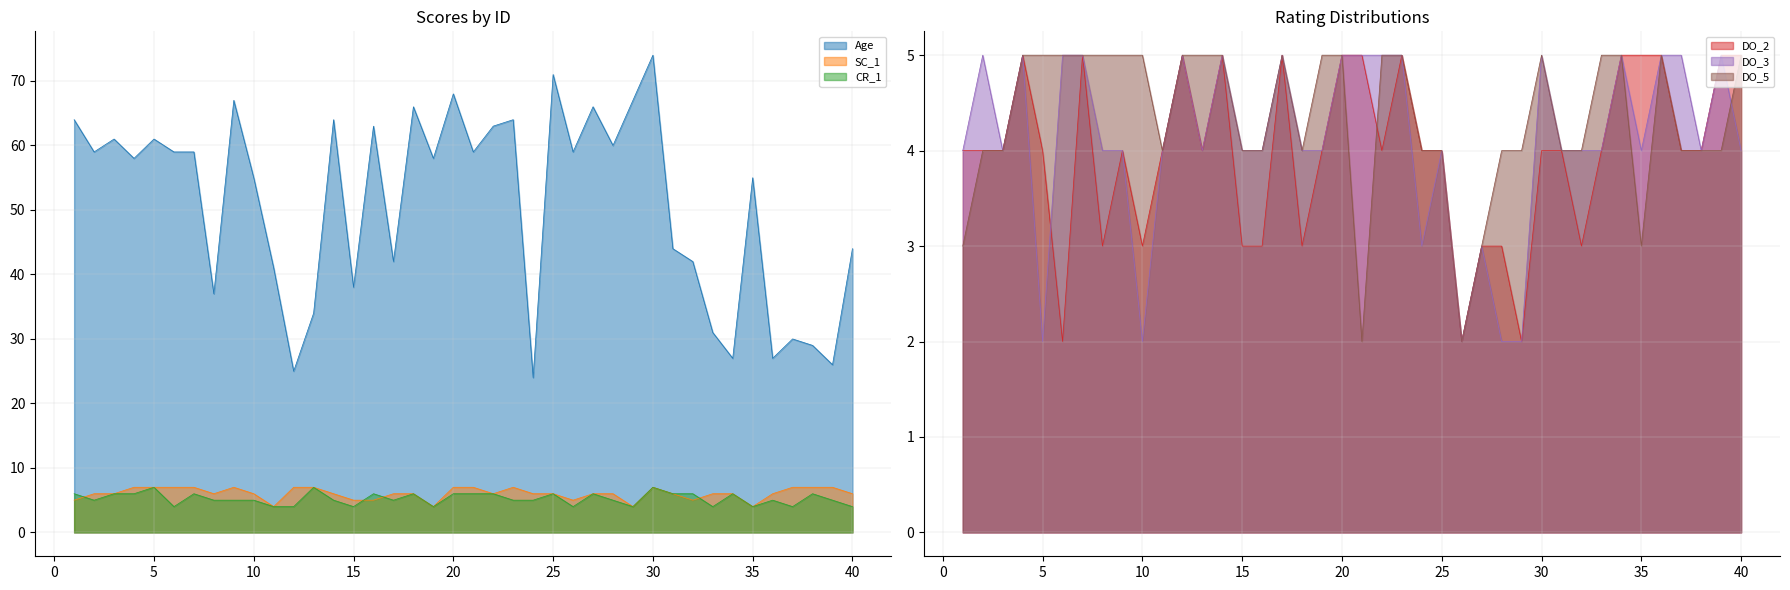

Which series has the widest spread of values?

Age